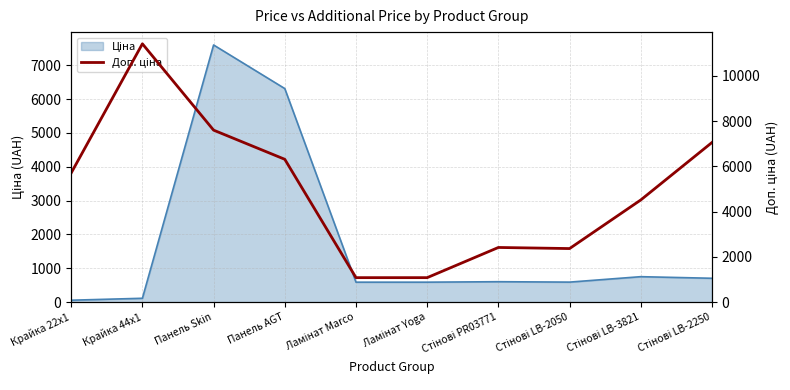

How many interior local valleys (lower than both neighbors) does the data have?

1